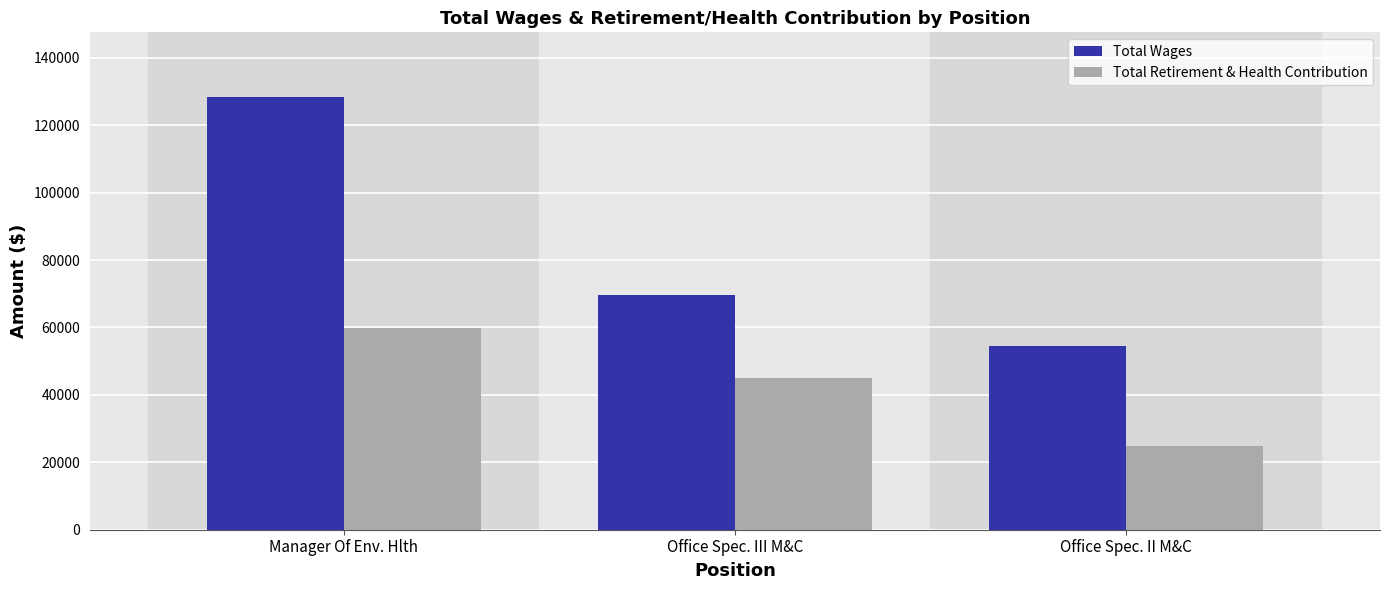

Where is Total Retirement & Health Contribution nearest to the value 42299?

Office Spec. III M&C